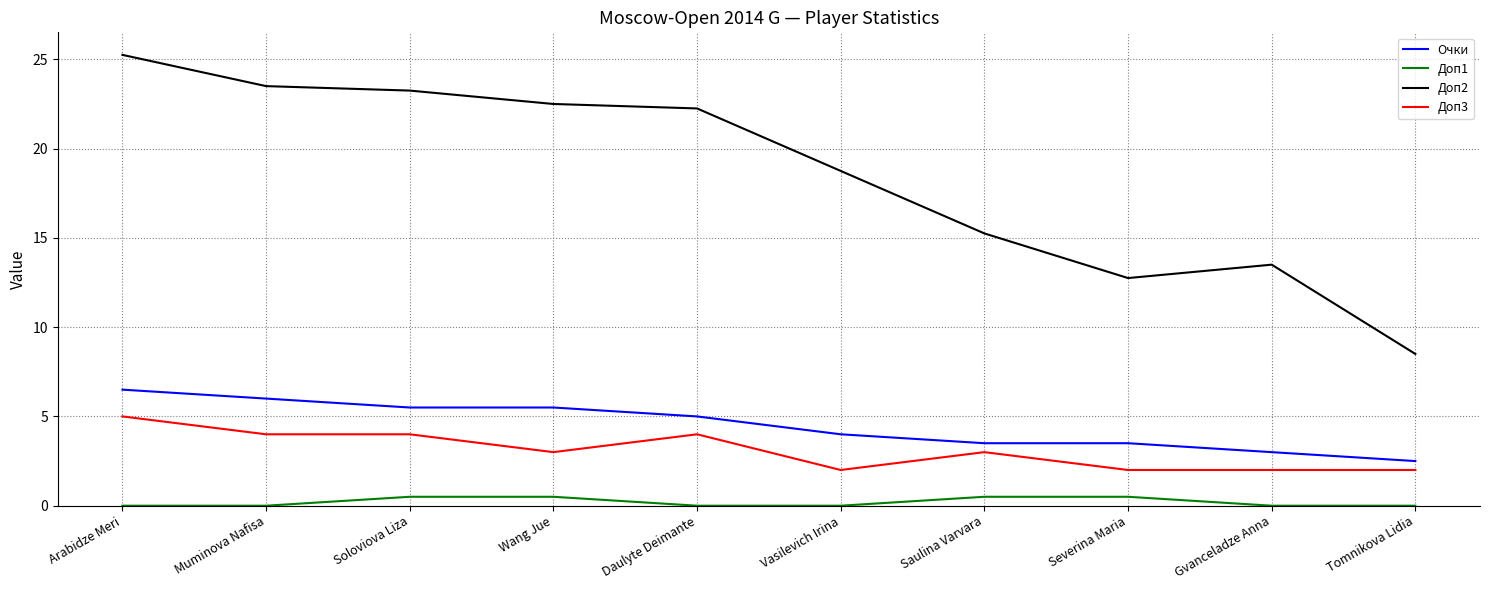

What are all the series names shown in the legend?

Очки, Доп1, Доп2, Доп3